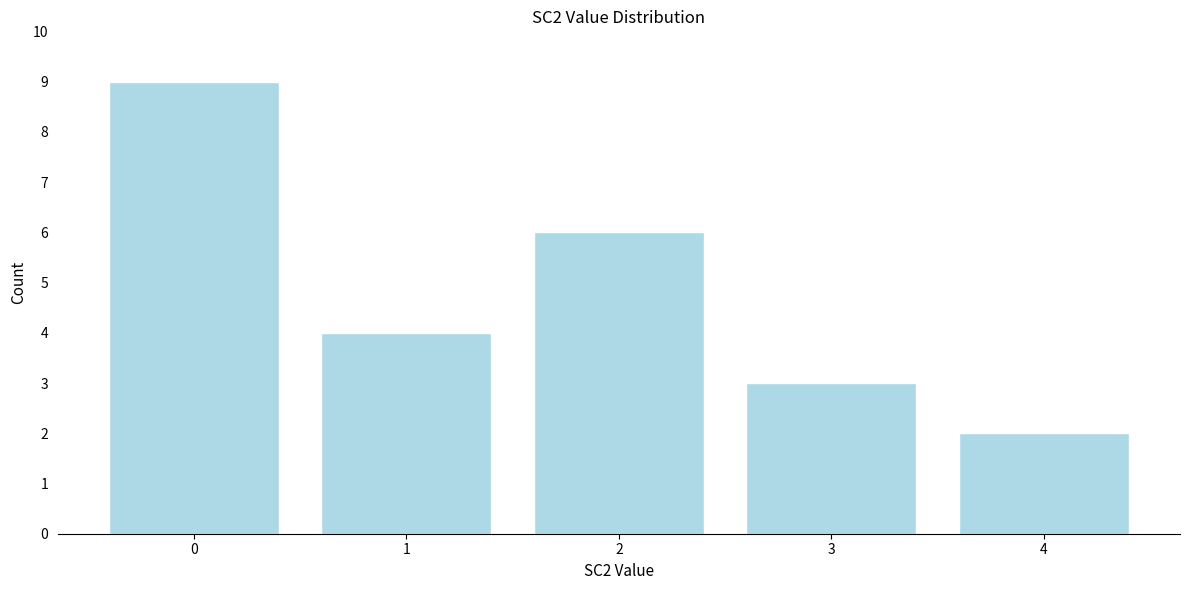

Reading left to right, list every bar in this chart as the range it spans on the x-axis followed by its height. The values are not printed on the chart, so give them approximately, as read against the axis.

-0.5 to 0.5: 9
0.5 to 1.5: 4
1.5 to 2.5: 6
2.5 to 3.5: 3
3.5 to 4.5: 2